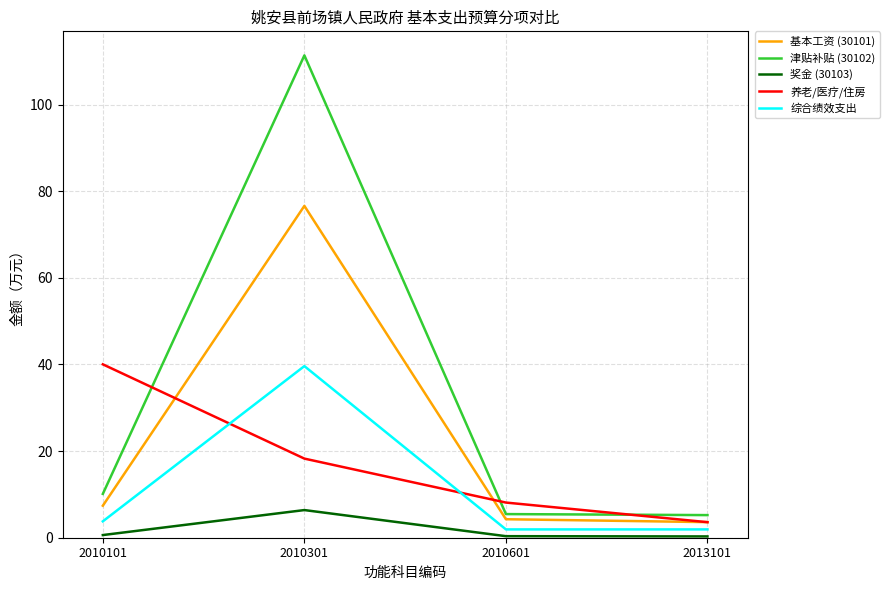

Where is the first local maximum for 津贴补贴 (30102)?

2010301